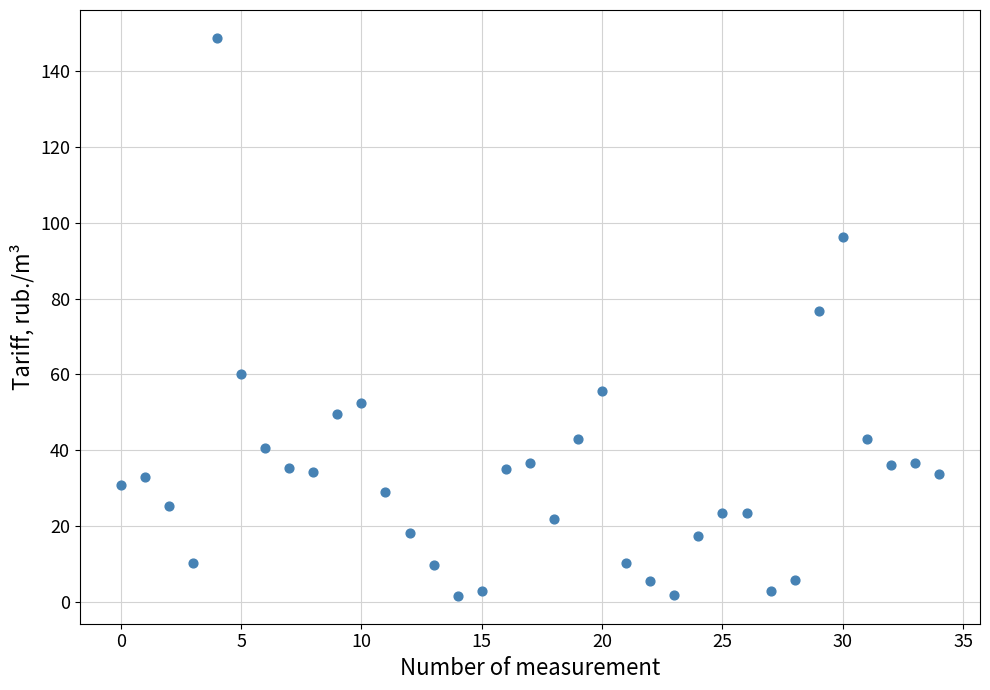

What Y value in the scatter plot is closest to 75?

76.8